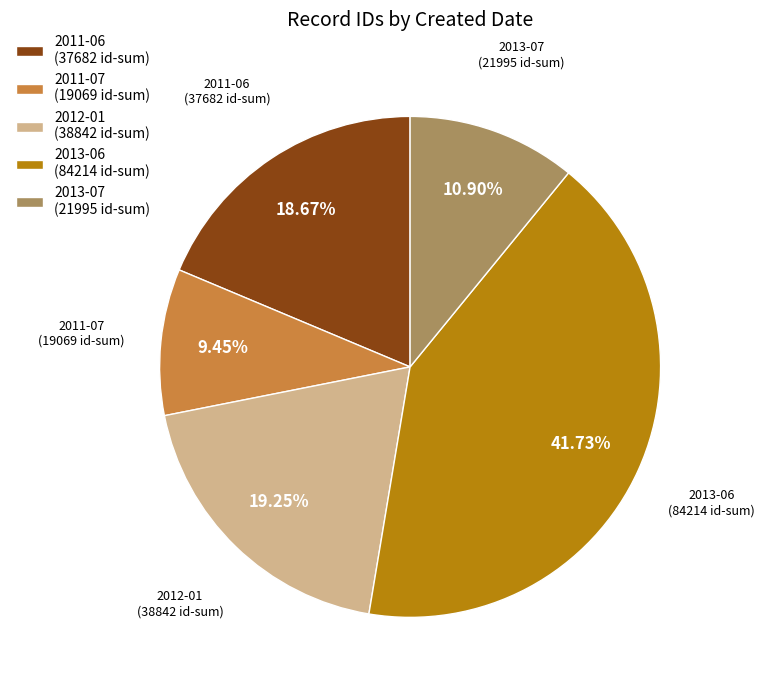

Is there any slice that represents more than half of the pie?

No